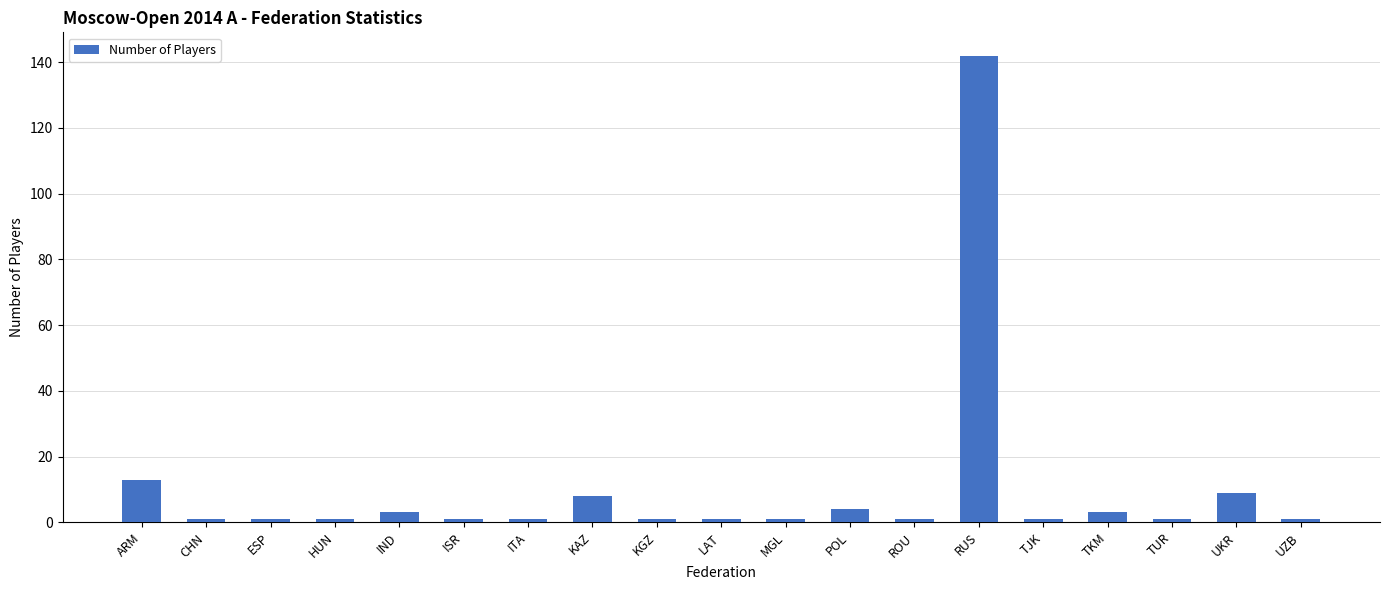

Is it true that the value at ESP is 1?

True